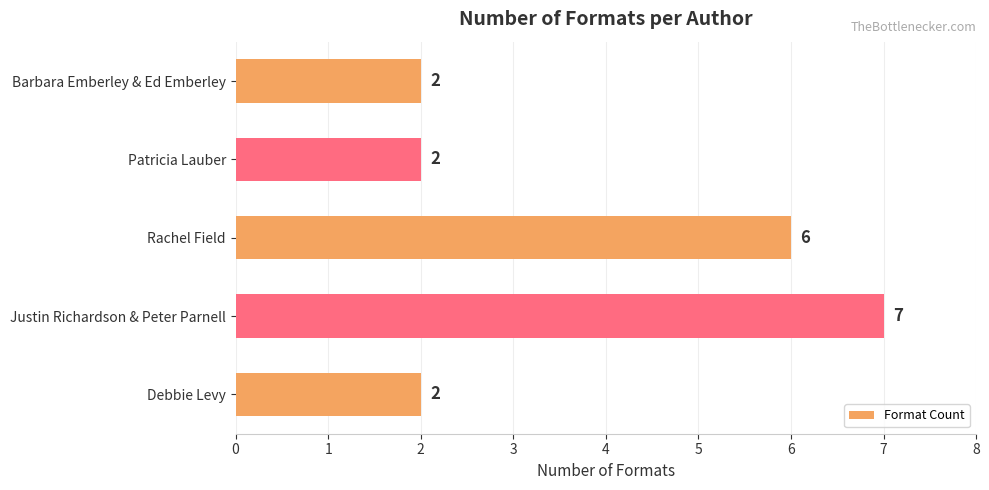

Reading top to bottom, transcribe all the data shown in this chart.

2	2	6	7	2